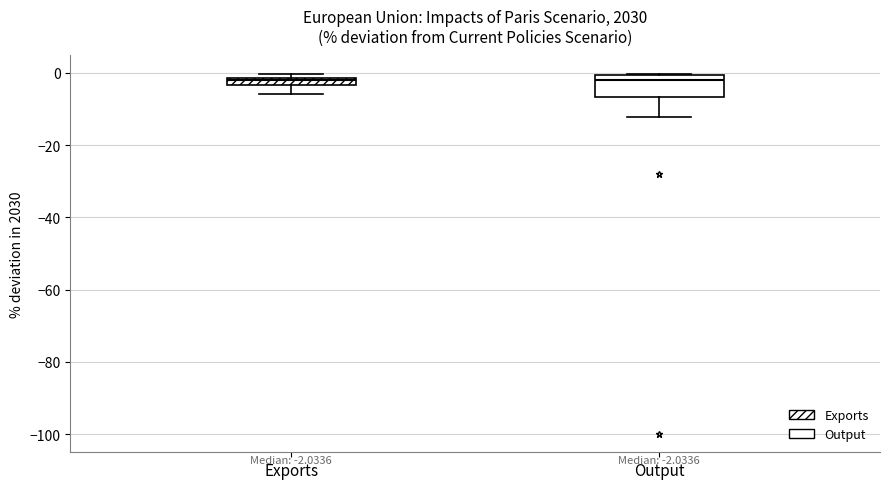

Comparing the boxes themselves (not the whiskers), which one is the tallest?

Output